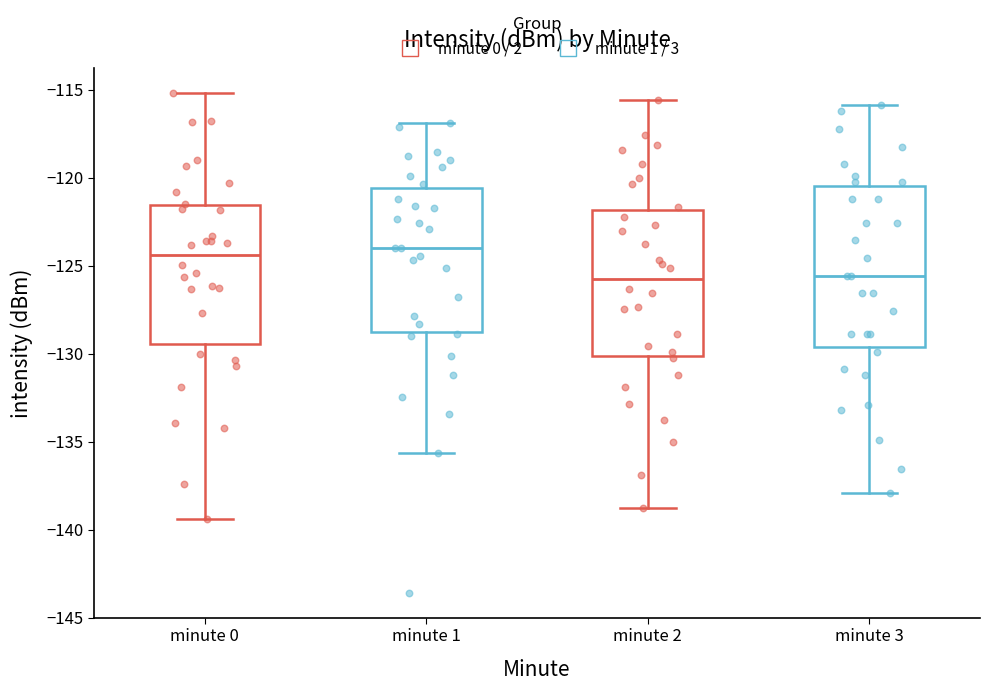

Comparing the boxes themselves (not the whiskers), which one is the tallest?

minute 3